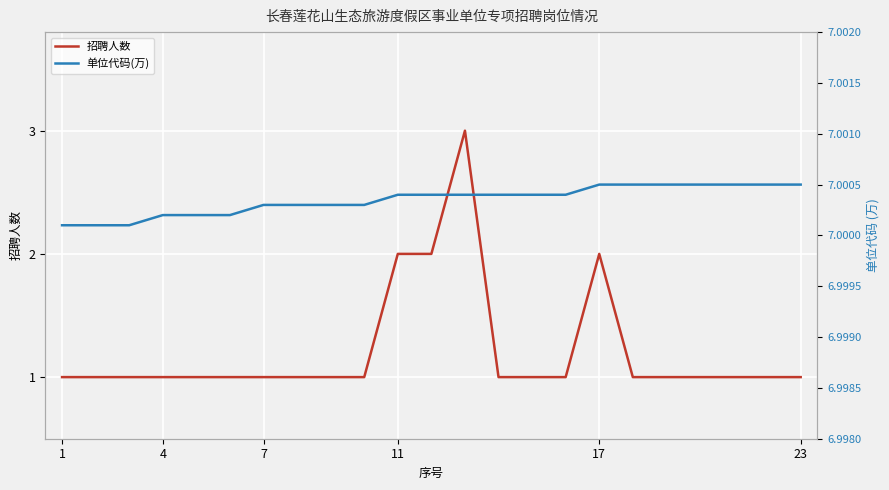

Is the value of 单位代码(万) at 12 greater than the value of 招聘人数 at 10?

Yes